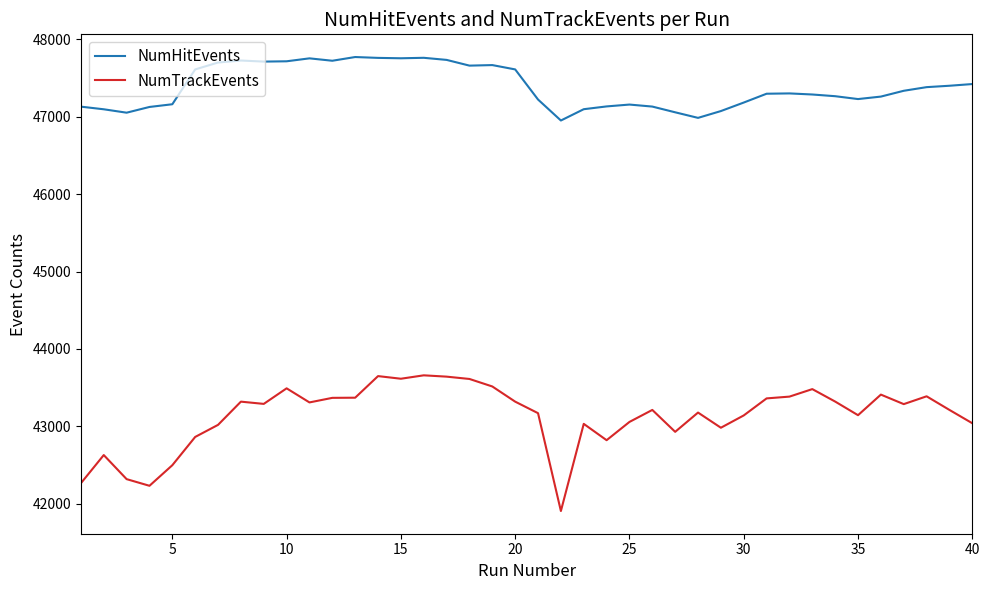

Rank the series by their maximum value, from highest to lowest.

NumHitEvents, NumTrackEvents